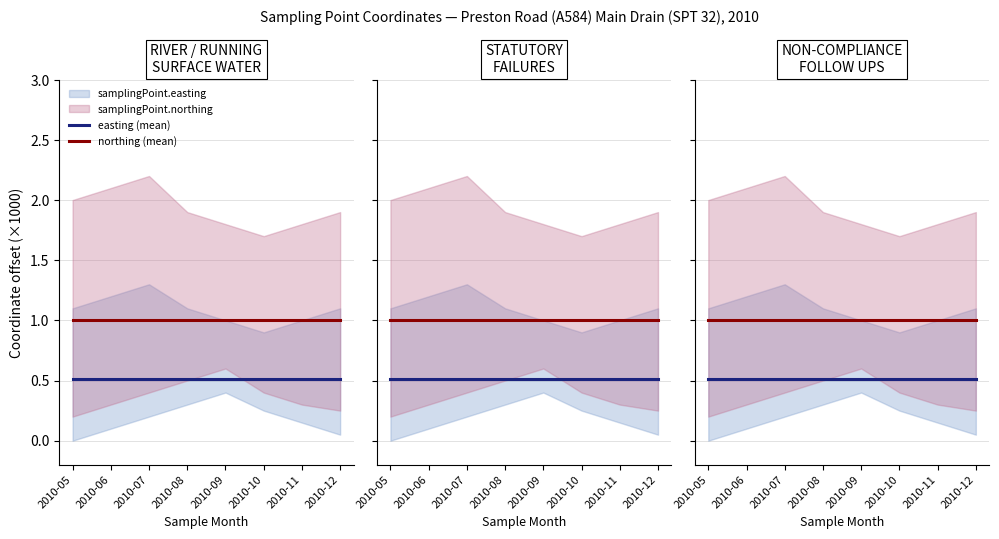

Where is northing (mean) nearest to the value 1?

2010-05